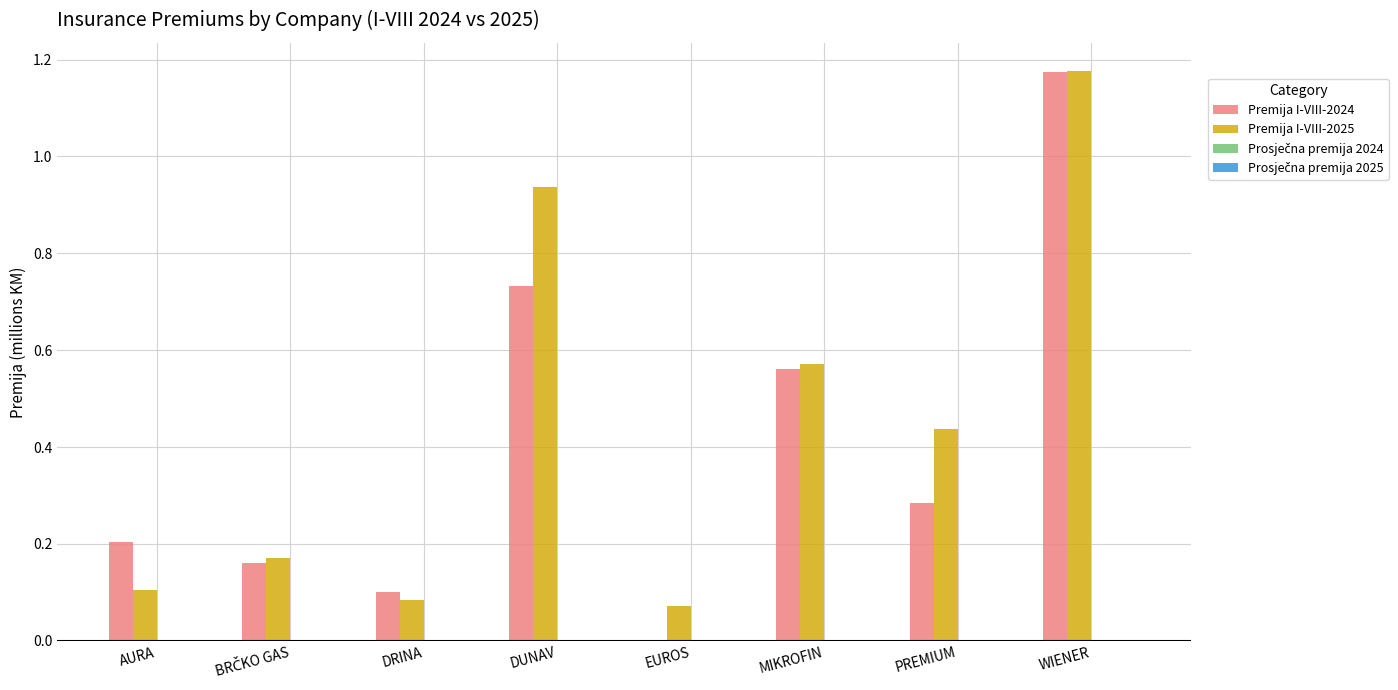

Which category has the highest value across all series?

WIENER